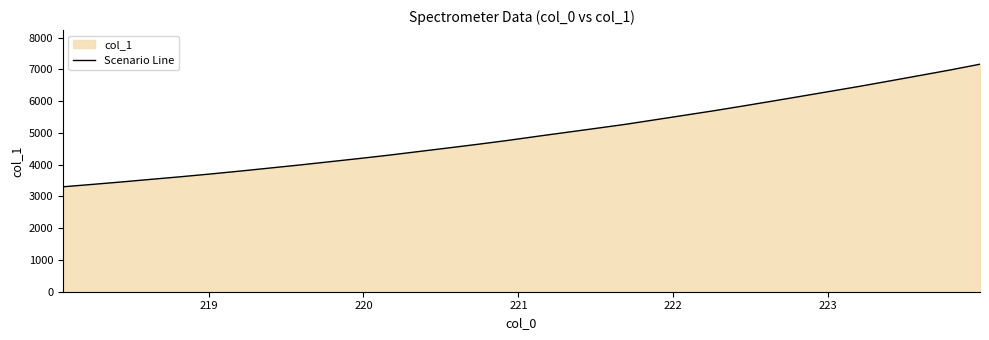

What is the sum of all values?

159063.5